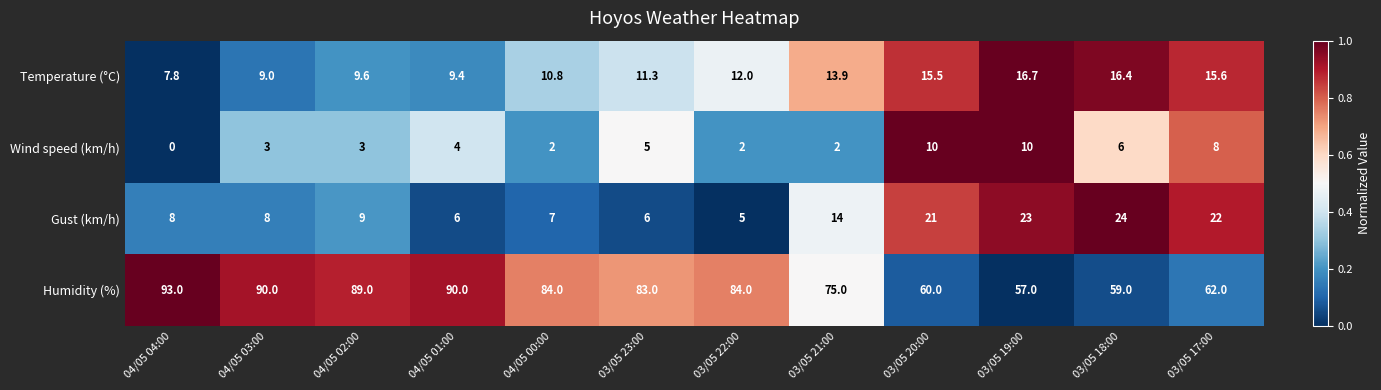

How many values in Wind speed (km/h) are above zero?

11